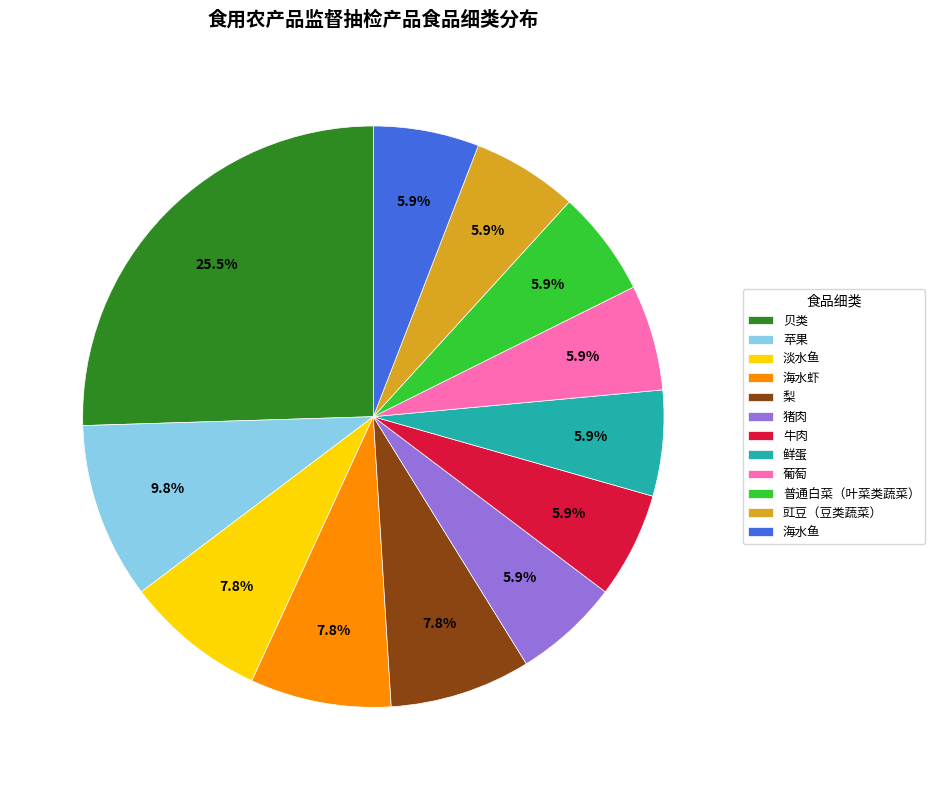

How many segments does this pie chart have?

12